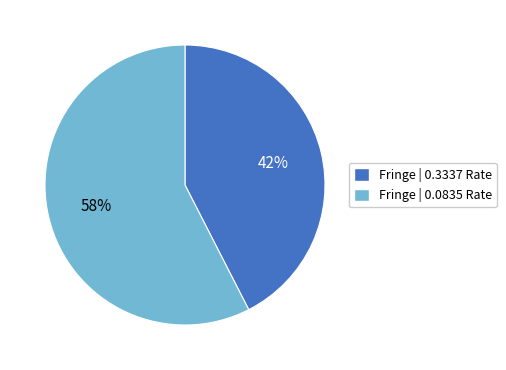

To the nearest percent, what is the average slice percentage?

50%